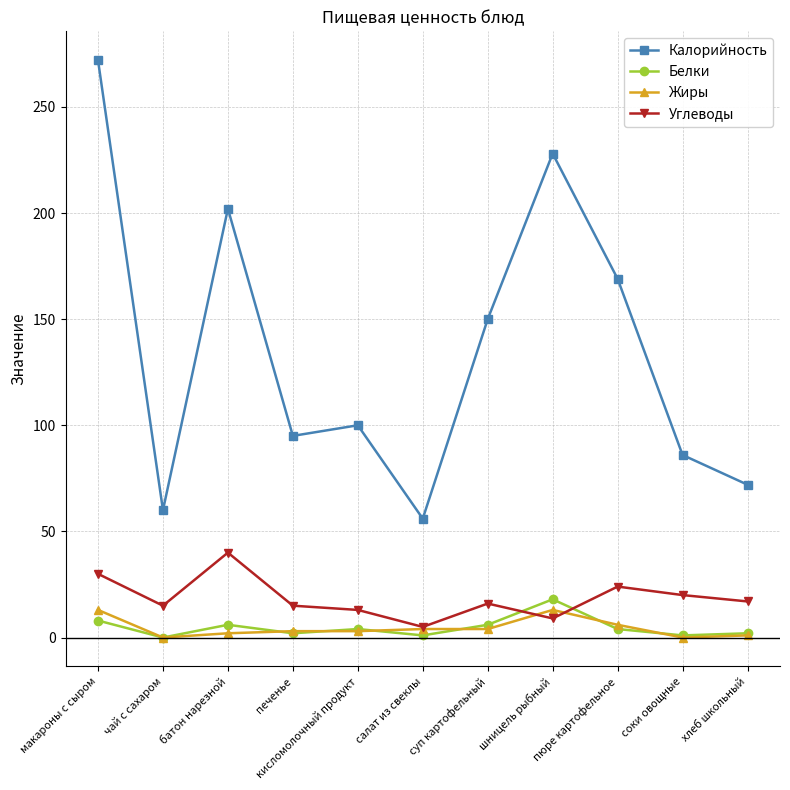

What is the total value across all series at кисломолочный продукт?

120